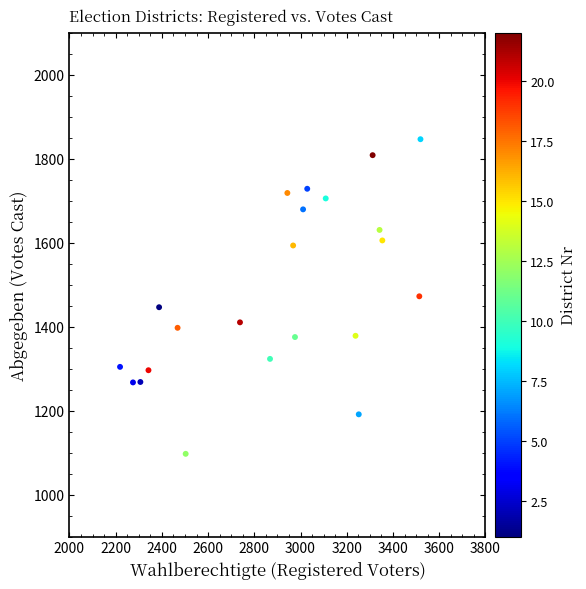

What is the range of X values (max minus min)?

1300